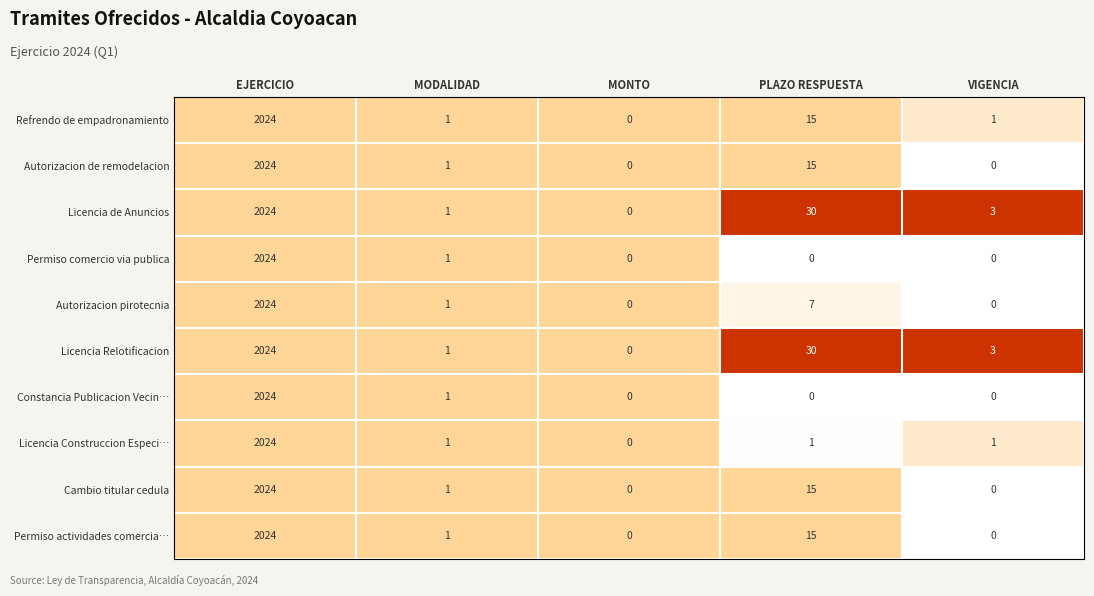

At which category is the sum across all series the highest?

EJERCICIO